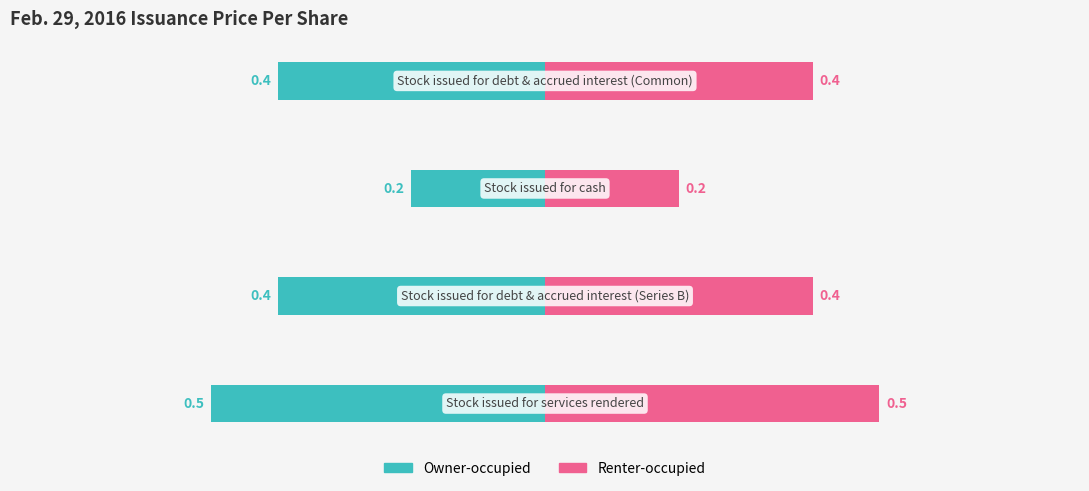

Which series changed the most between 1 and 2?

Owner-occupied